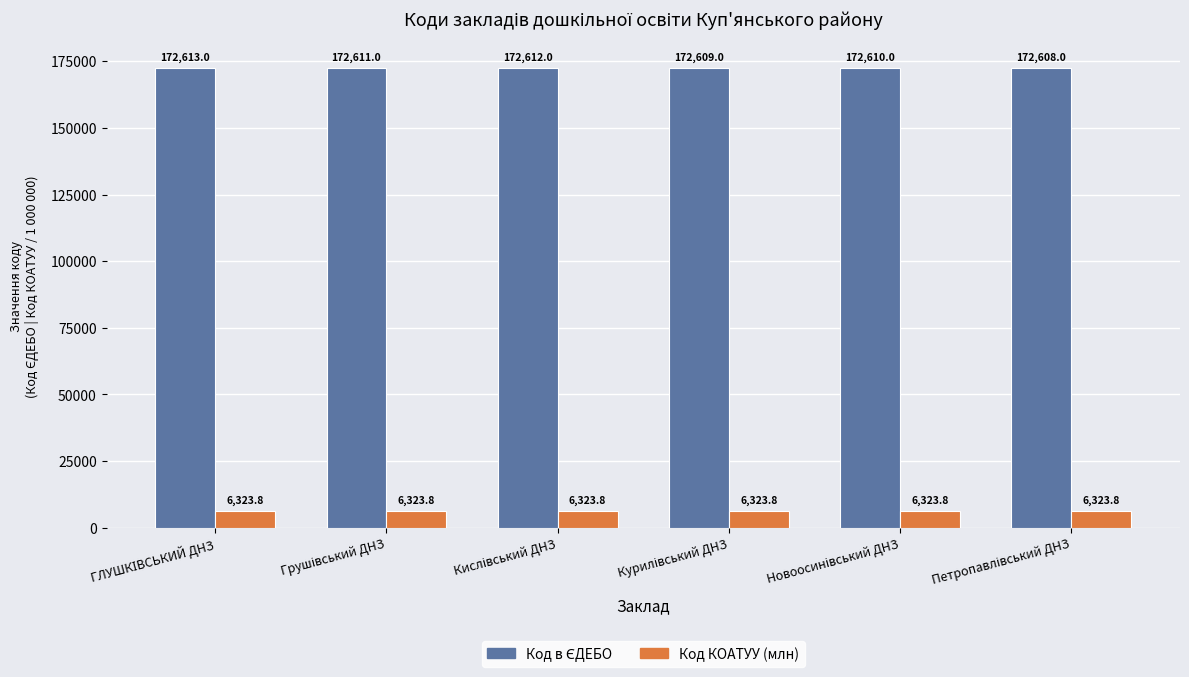

What is the minimum value for Код КОАТУУ (млн)?

6323.8